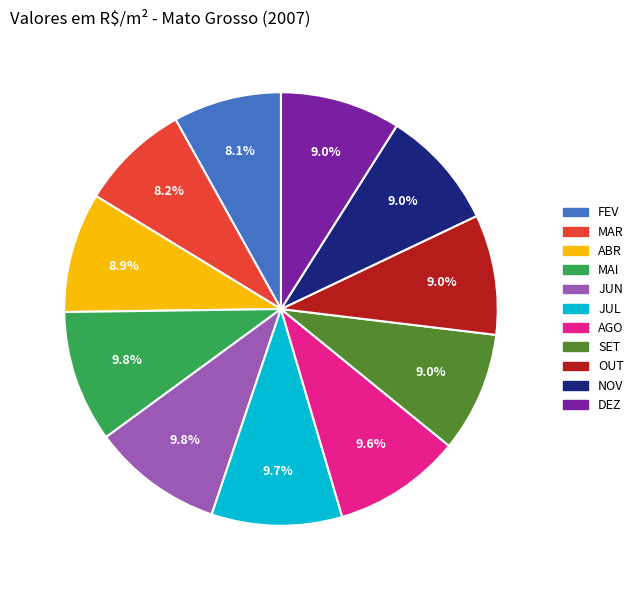

To the nearest percent, what is the difference between the NOV and MAI slice percentages?

1%